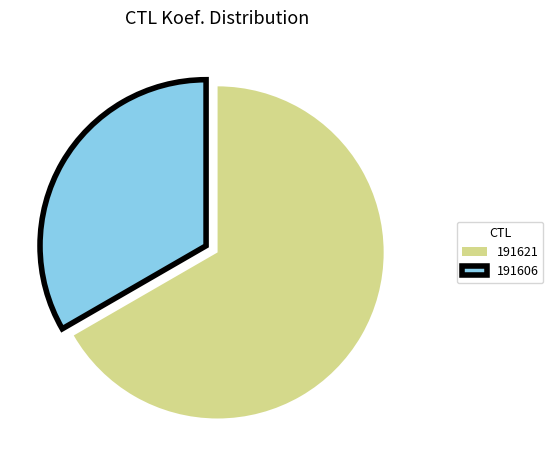

What is the smallest slice in the pie chart?

191606